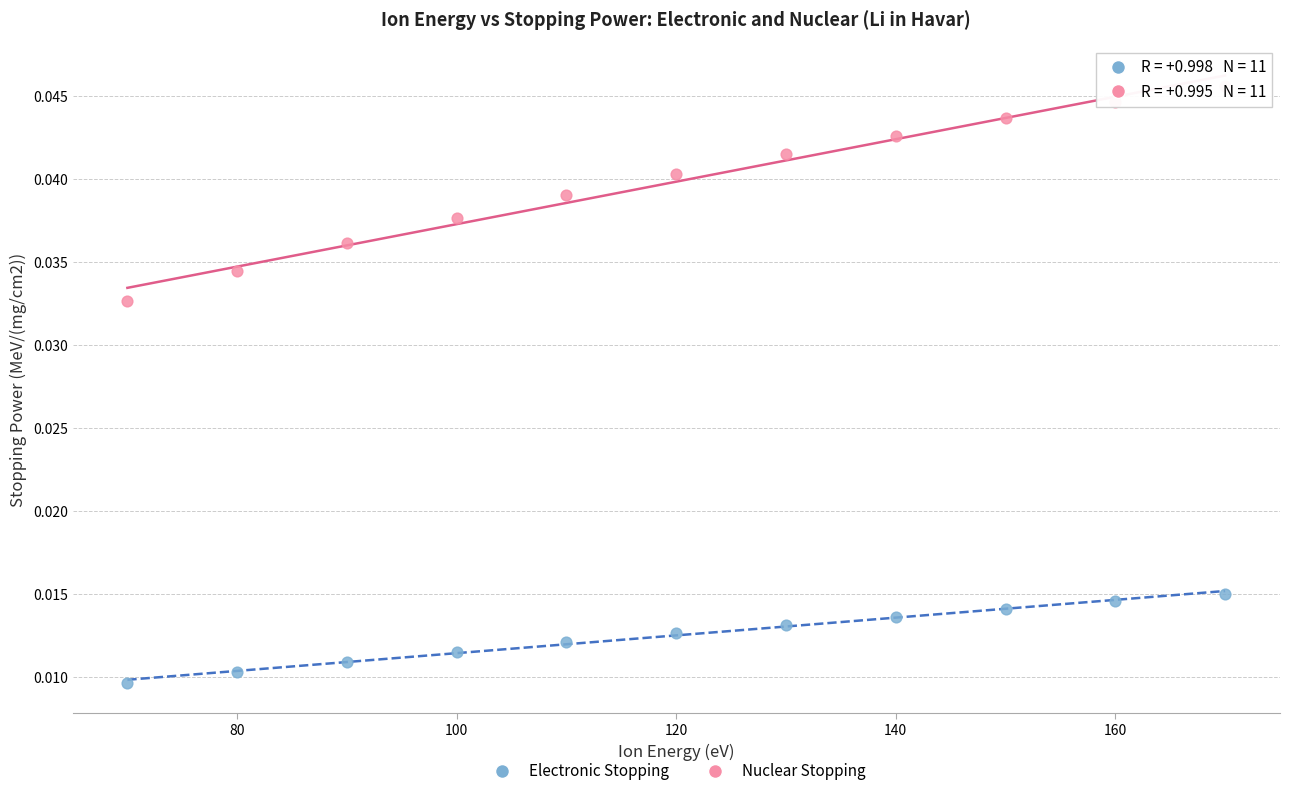

Across all data points, what is the range of X values (max minus min)?

100.0